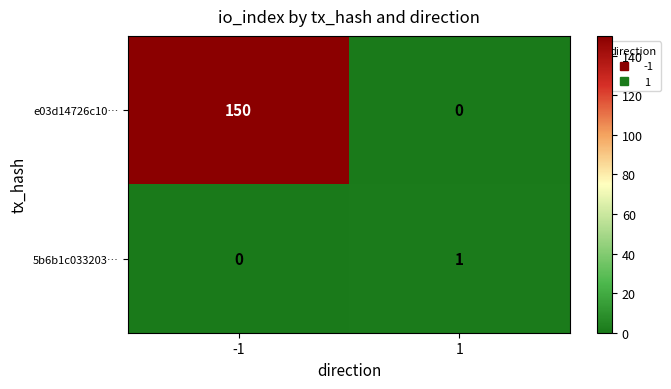

What is the average value of the e03d14726c10… series?

75